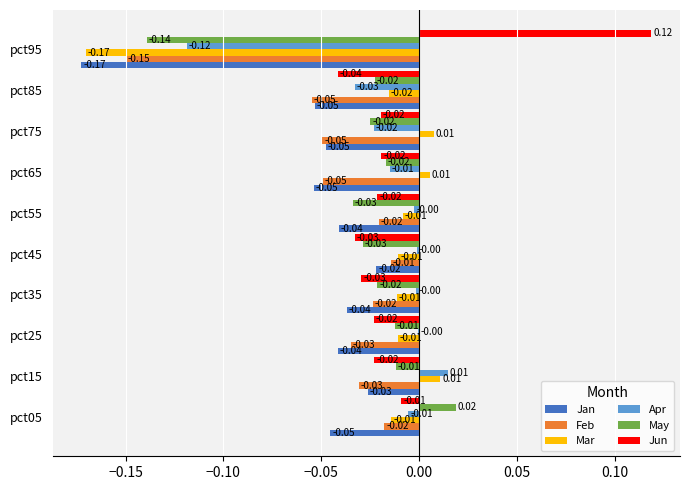

Is the value of May at pct55 greater than the value of Apr at pct65?

No